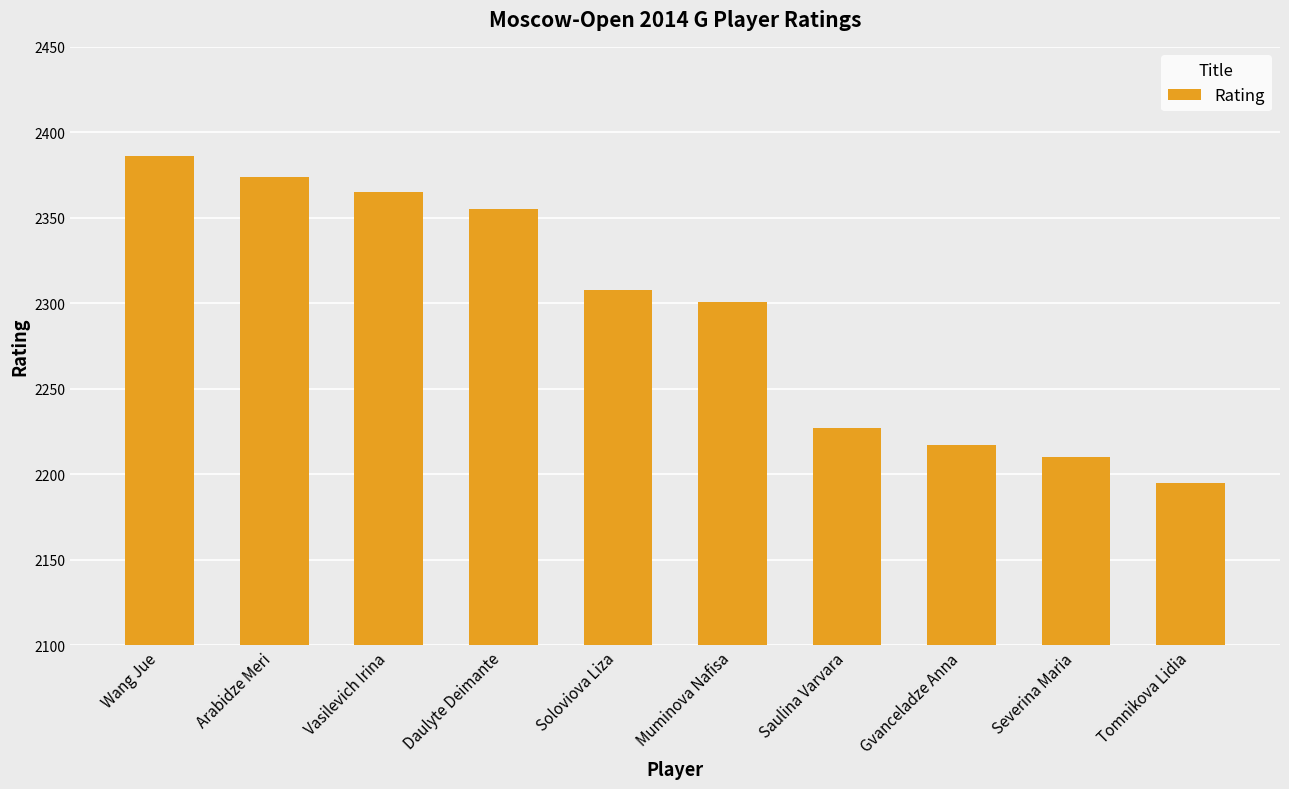

What is the sum of all values?

22938